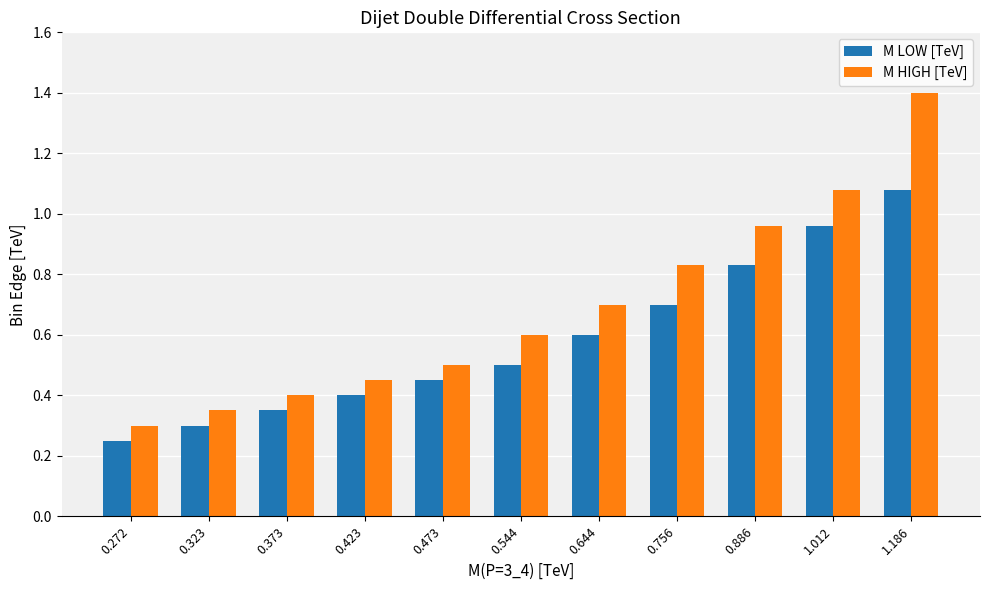

Which label corresponds to the smallest value in the chart?

0.272